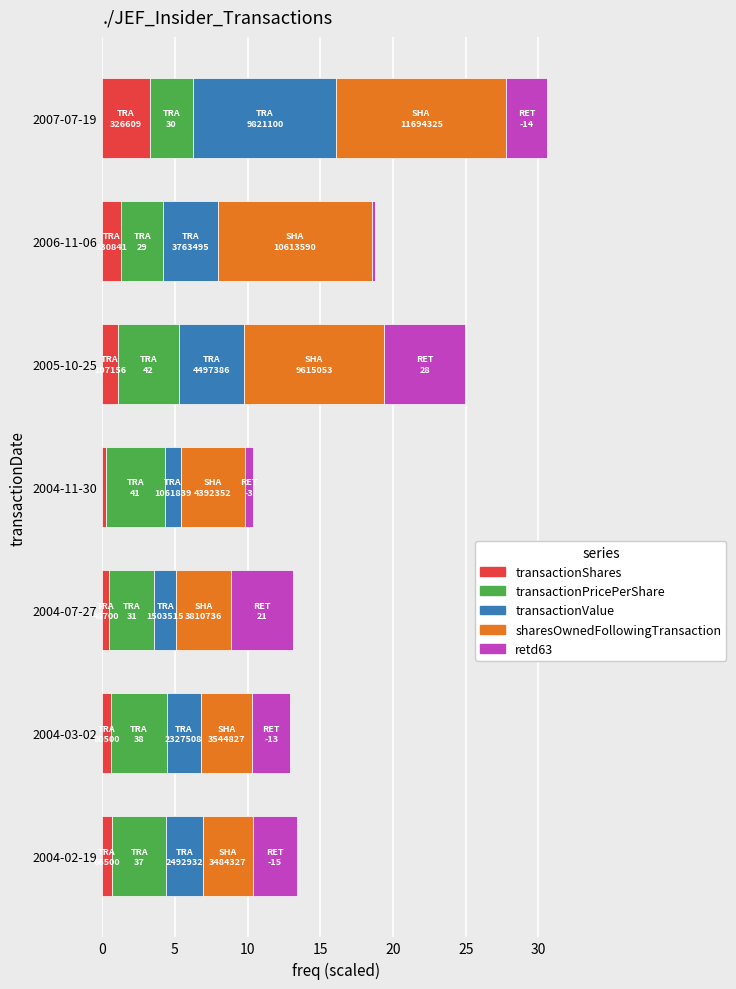

What is the total value across all series at 2005-10-25?

25.0